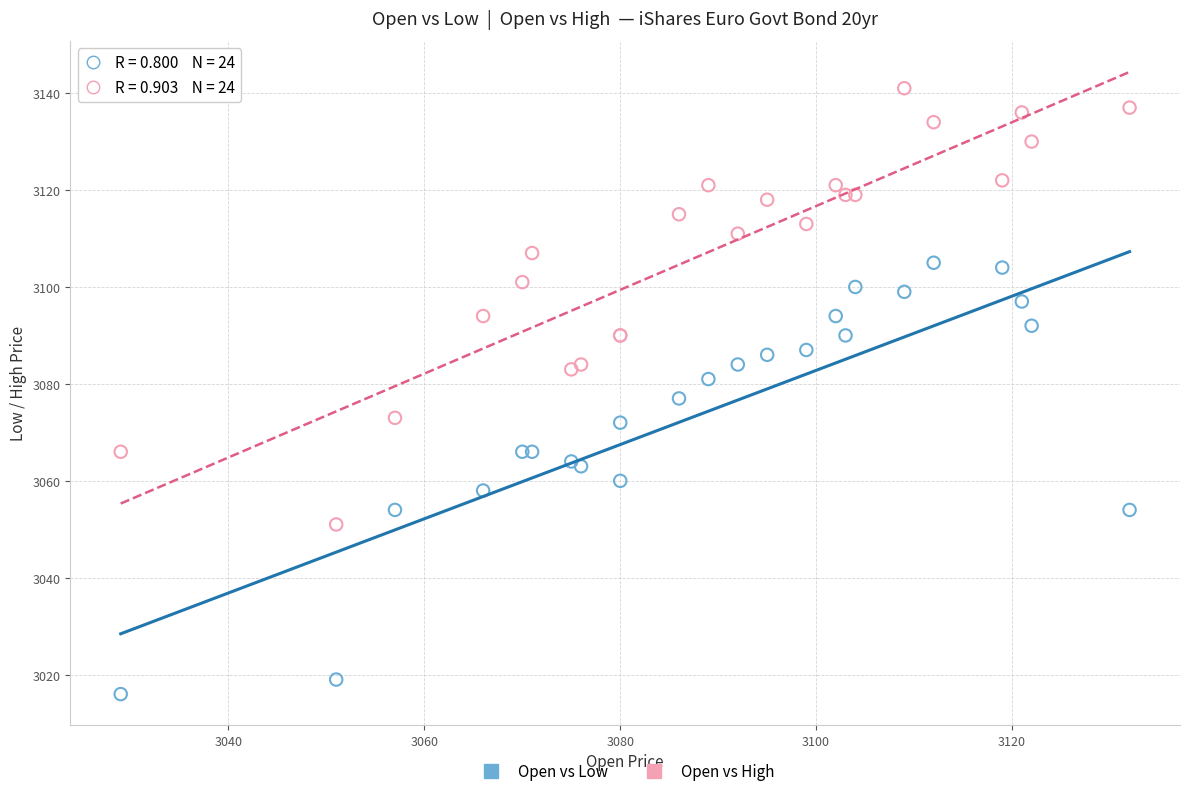

Which series contains the highest Y value?

Open vs High